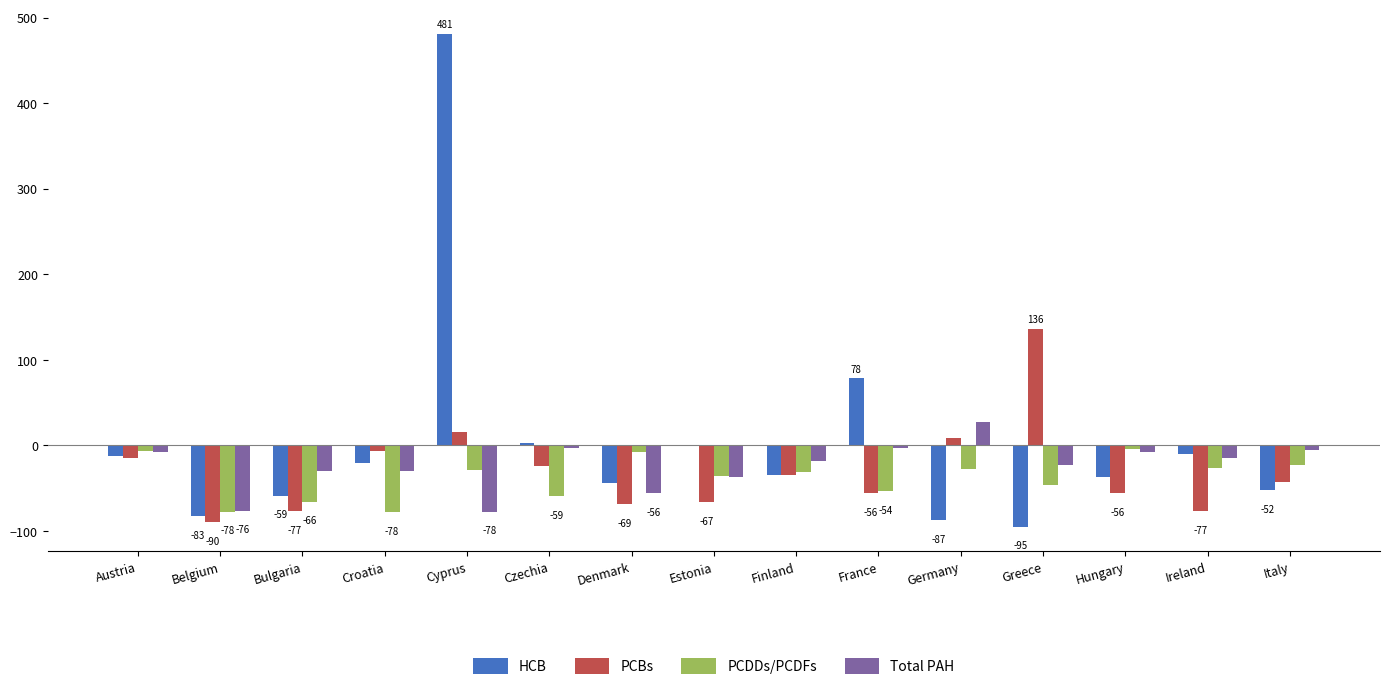

Which series has the largest total across all categories?

HCB